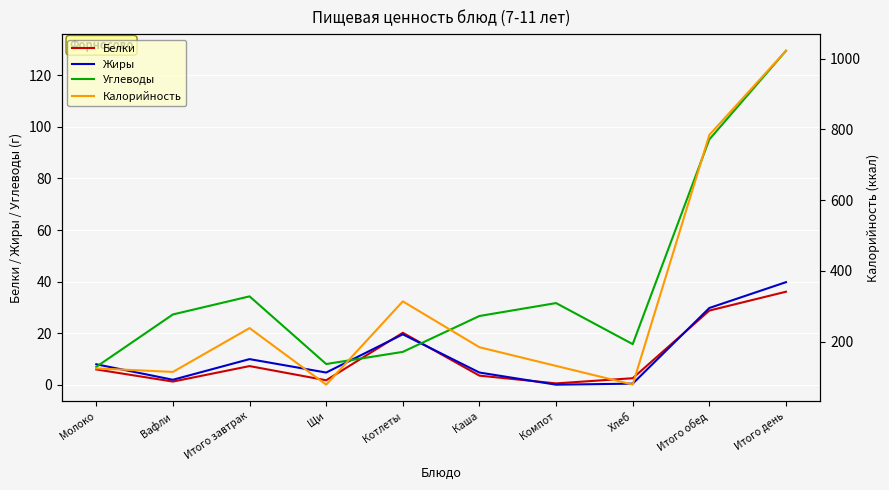

Does the chart display data point markers on the line(s)?

No